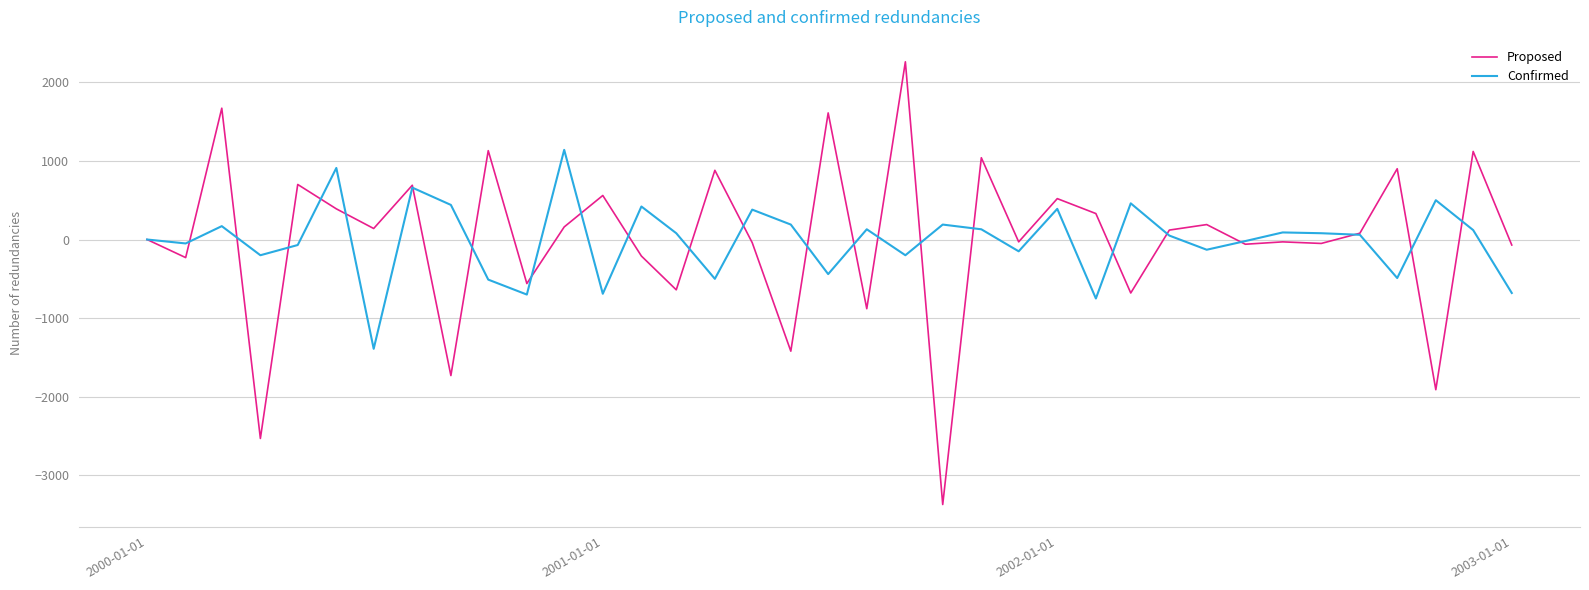

What is the maximum value for Proposed?

2260